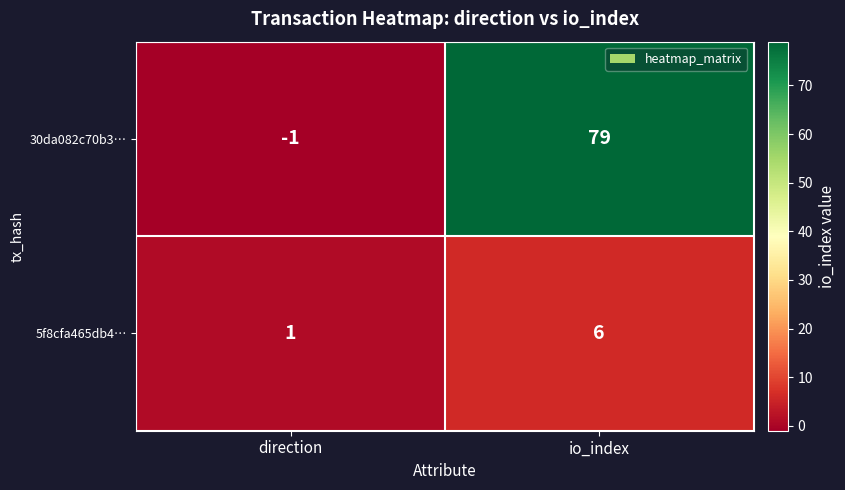

Which series changed the most between direction and io_index?

30da082c70b3…